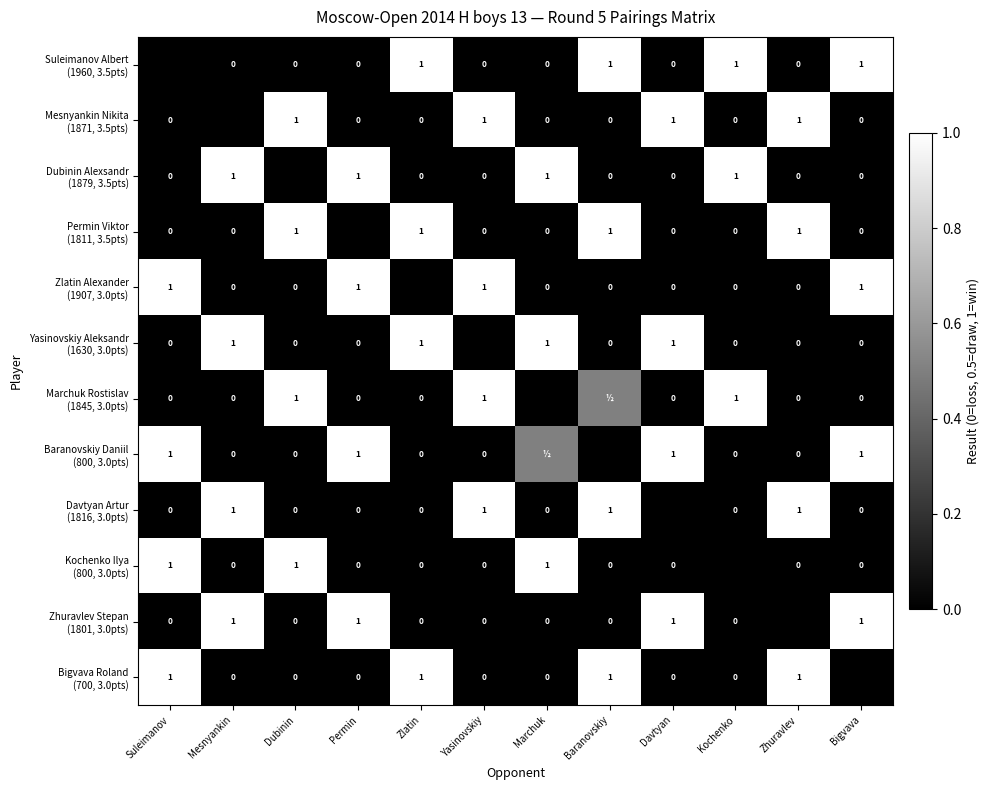

True or false: Bigvava Roland (700, 3.0pts) has a value of -0.6 at Kochenko.

False